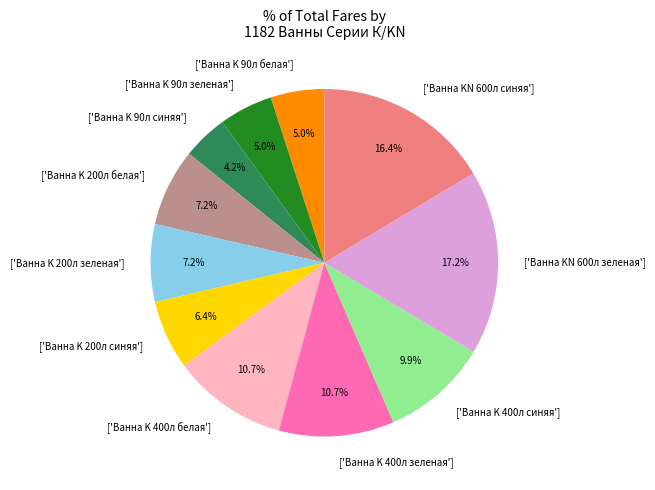

Is there any slice that represents more than half of the pie?

No